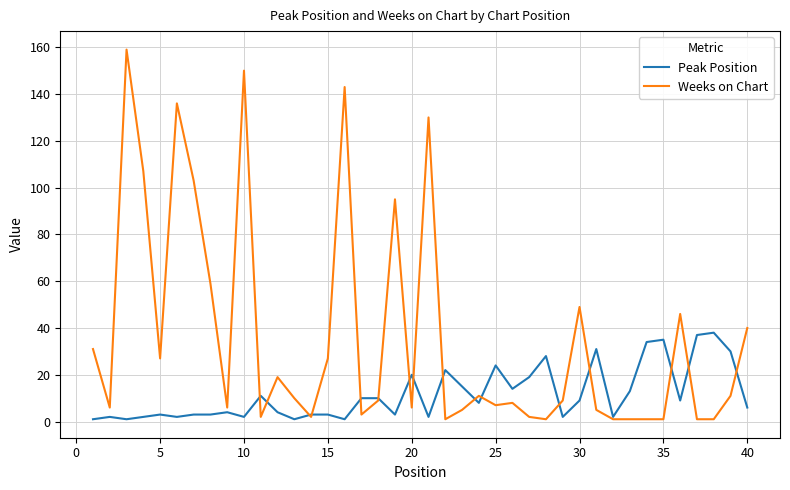

Rank the series by their average value, from highest to lowest.

Weeks on Chart, Peak Position